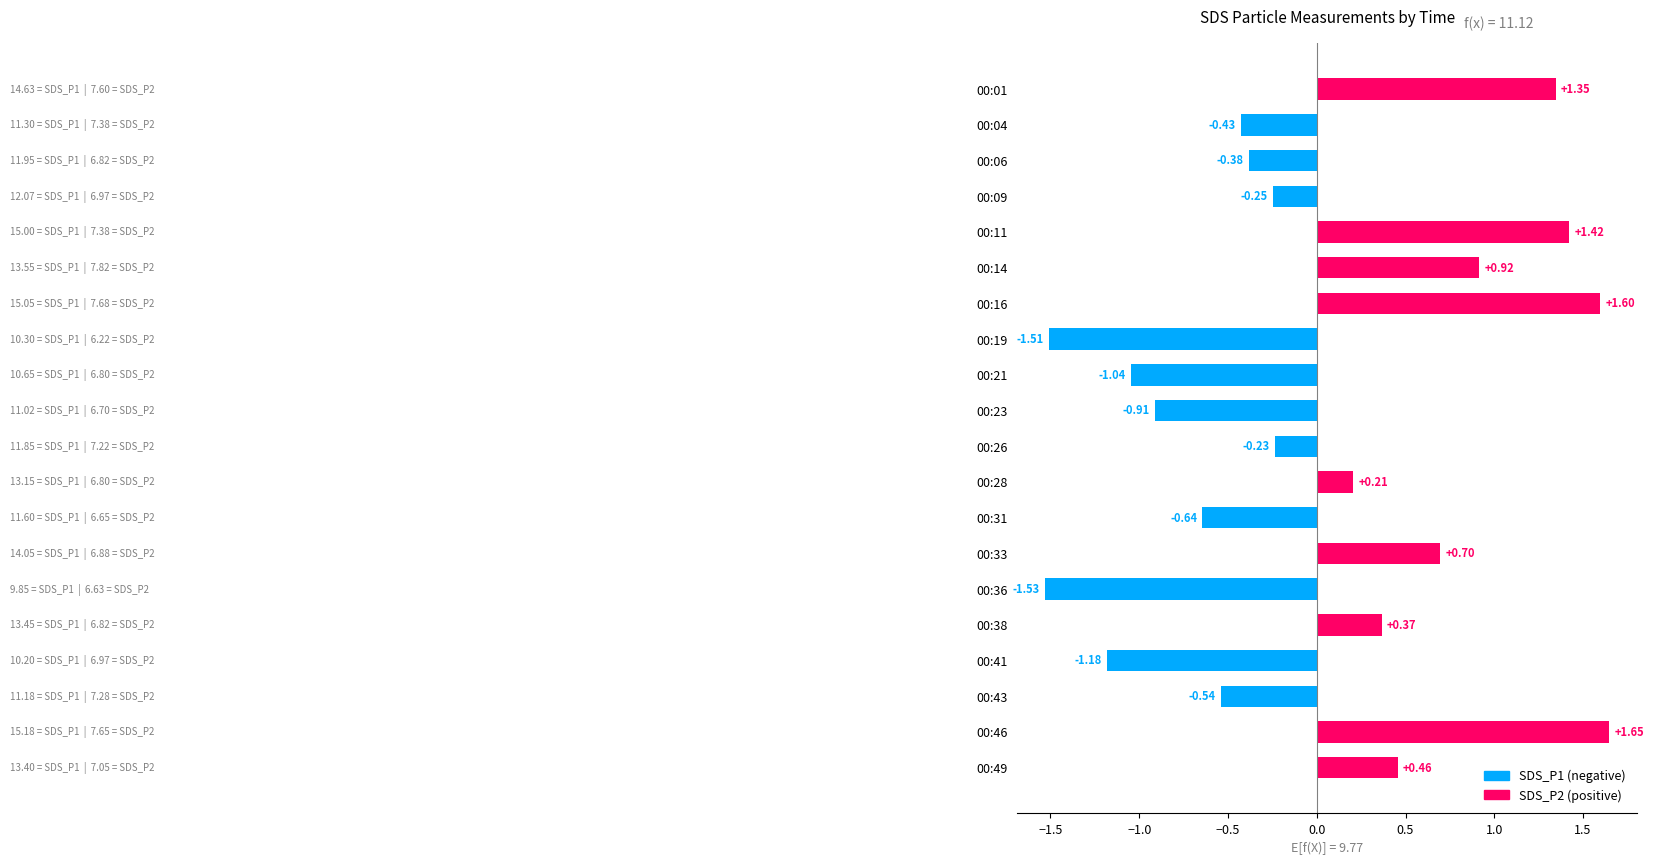

Which category has the lowest value across all series?

00:36